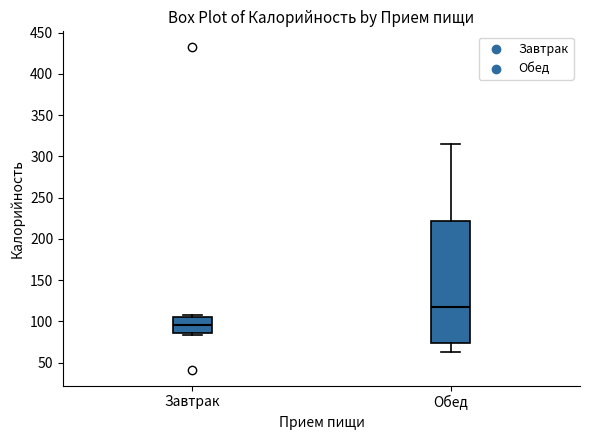

Reading left to right, read every box against the y-axis: the position of its median line, the range the box covers, and the ends of its whiskers. The values are not printed on the chart, so give them approximately, as read against the axis.

Завтрак: median 95, box 85 to 105, whiskers 85 (just below the box's lower edge) to 110
Обед: median 115, box 75 to 220, whiskers 60 to 315